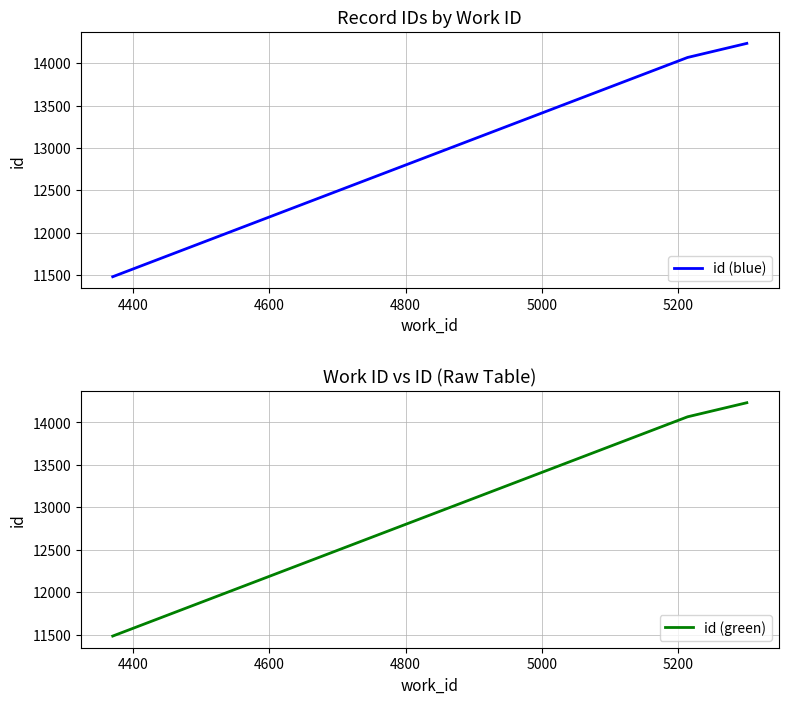

What is the lowest value of the id (green) series?

11482